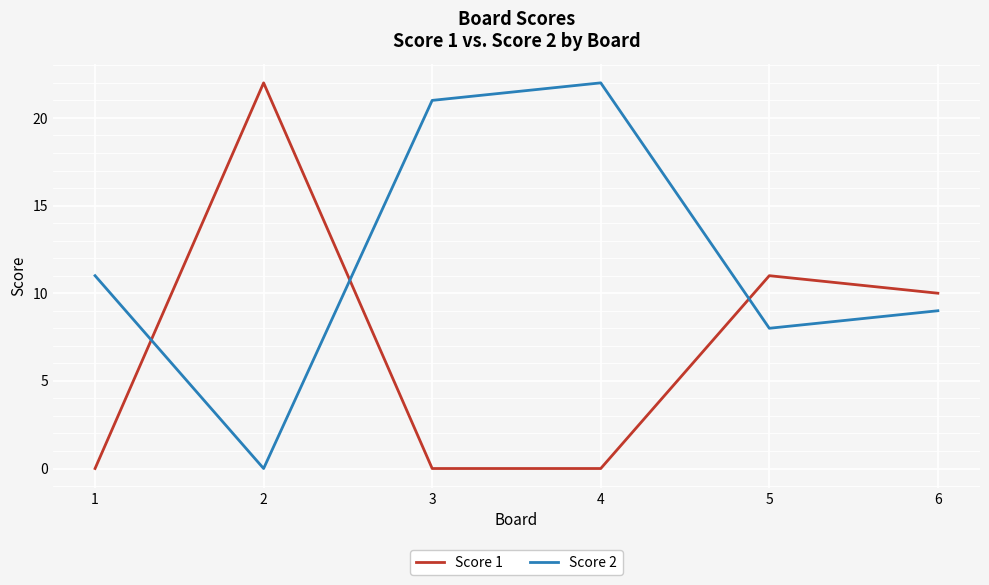

List the series in order of their overall mean, highest first.

Score 2, Score 1